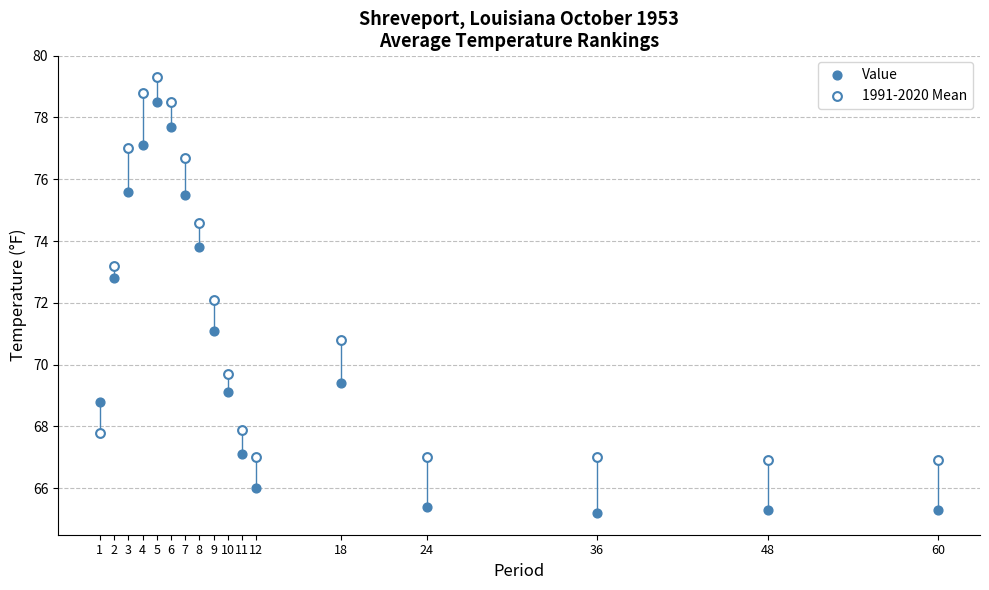

Which series has the largest Y range (max minus min)?

Value